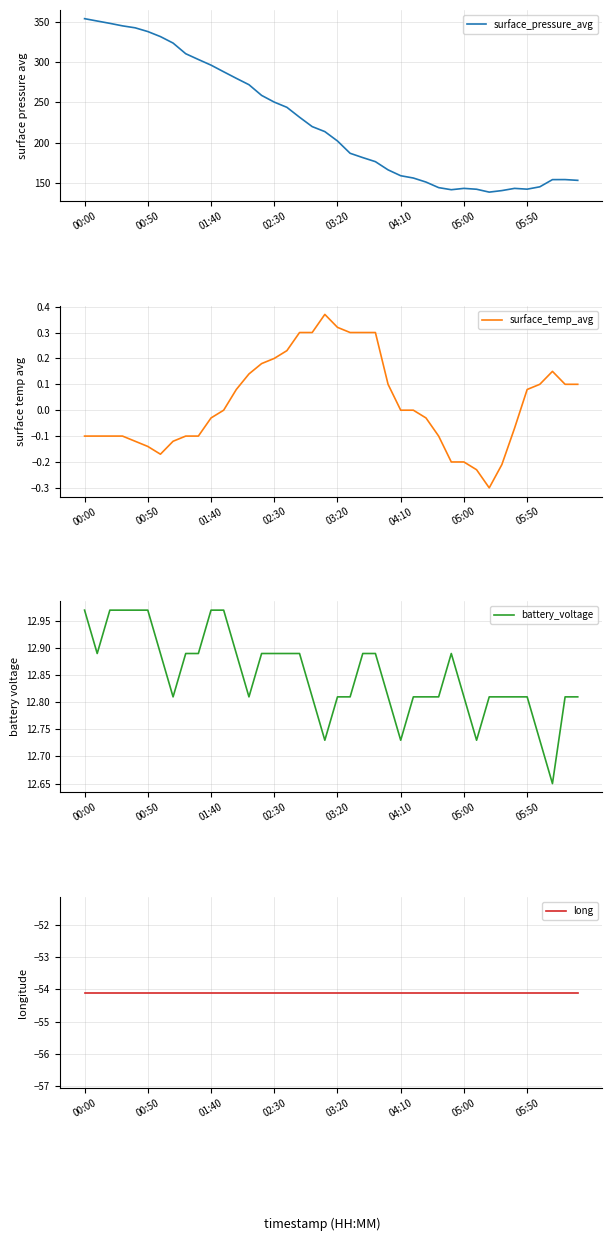

What is the difference between the highest and lowest values at 37?

208.2